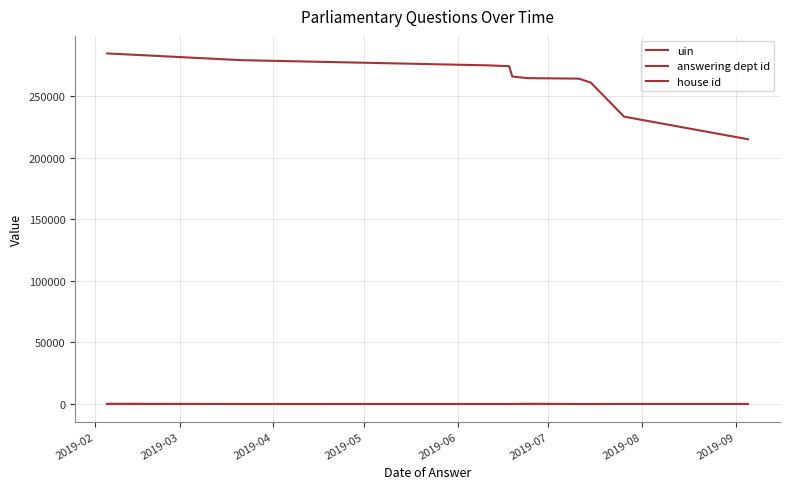

What is the label of the 2nd point from the left?

2019-03